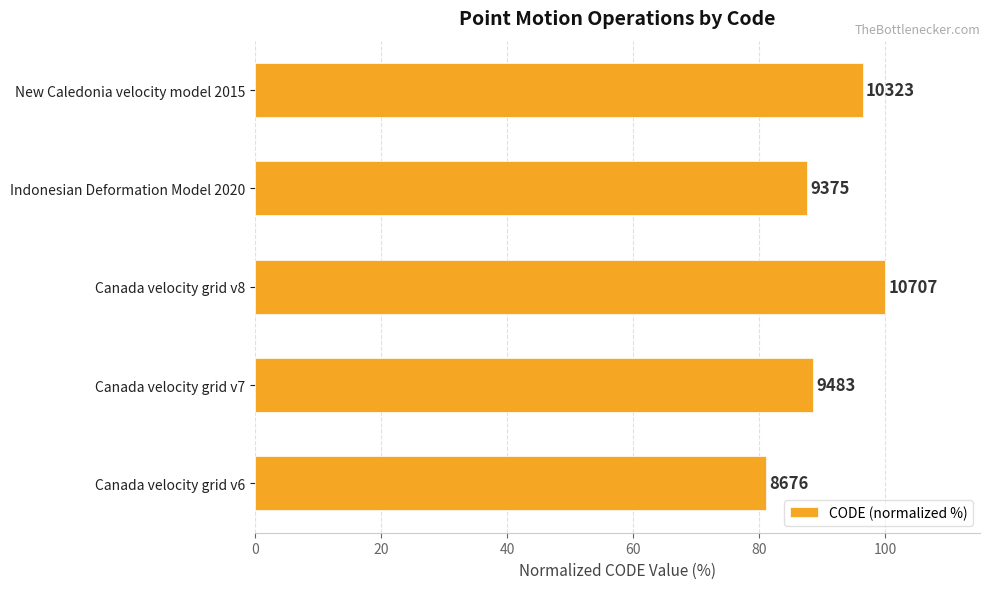

How many bars are there in total?

5